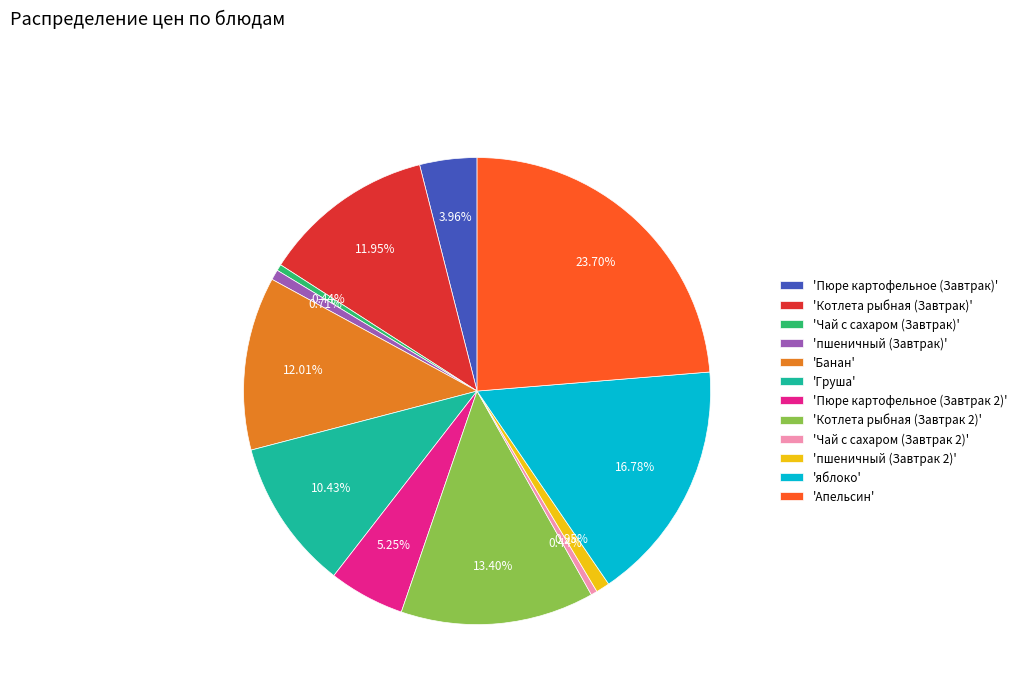

What is the largest slice in the pie chart?

'Апельсин'